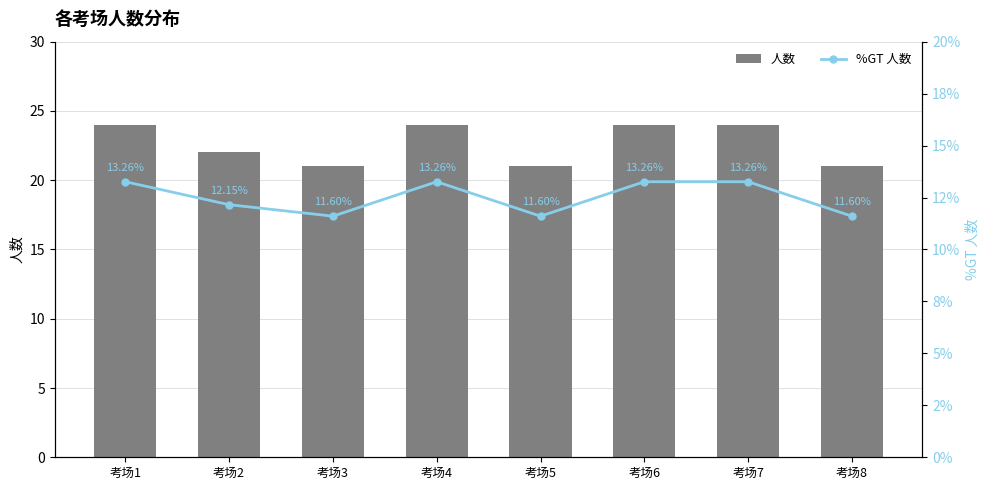

Reading left to right, transcribe all the data shown in this chart.

人数: 考场1=24.0	考场2=22.0	考场3=21.0	考场4=24.0	考场5=21.0	考场6=24.0	考场7=24.0	考场8=21.0
%GT 人数: 考场1=13.3	考场2=12.2	考场3=11.6	考场4=13.3	考场5=11.6	考场6=13.3	考场7=13.3	考场8=11.6